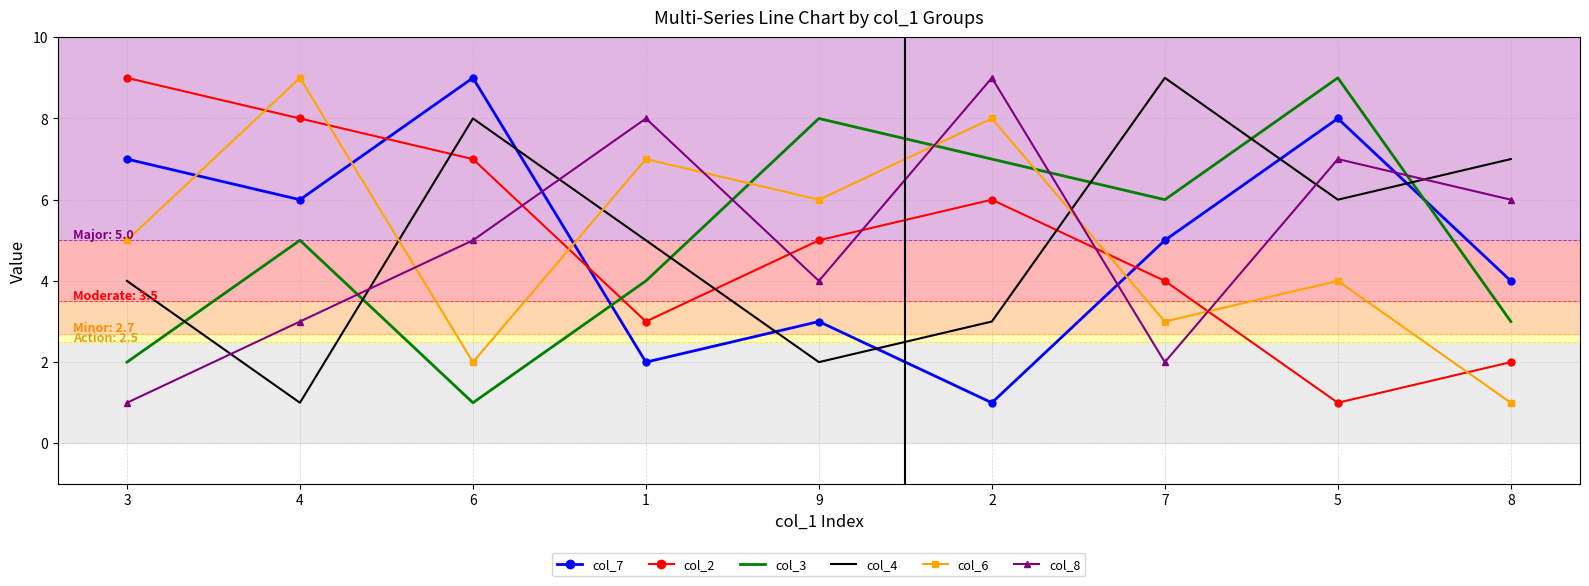

At which category is the sum across all series the highest?

5